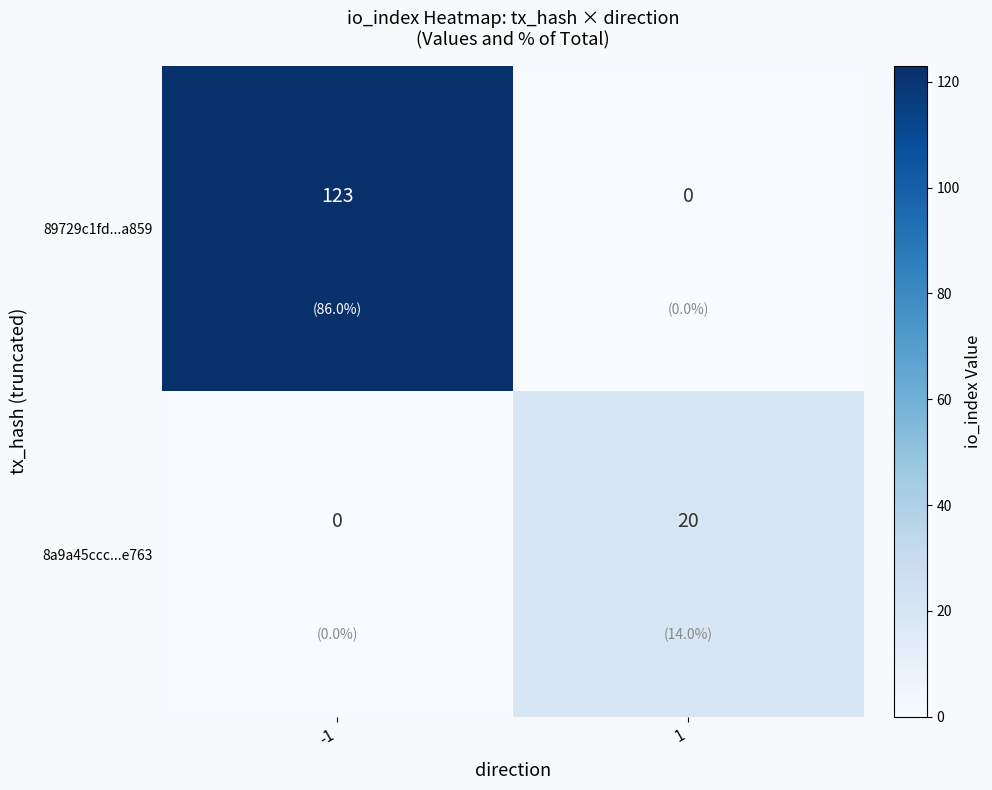

True or false: 8a9a45ccc...e763 has a value of 7 at -1.

False